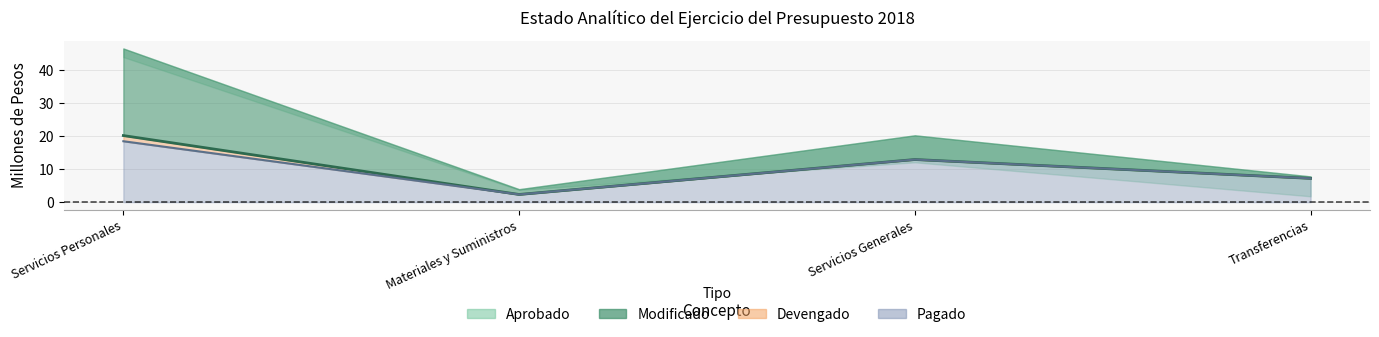

At which category is the sum across all series the highest?

Servicios Personales